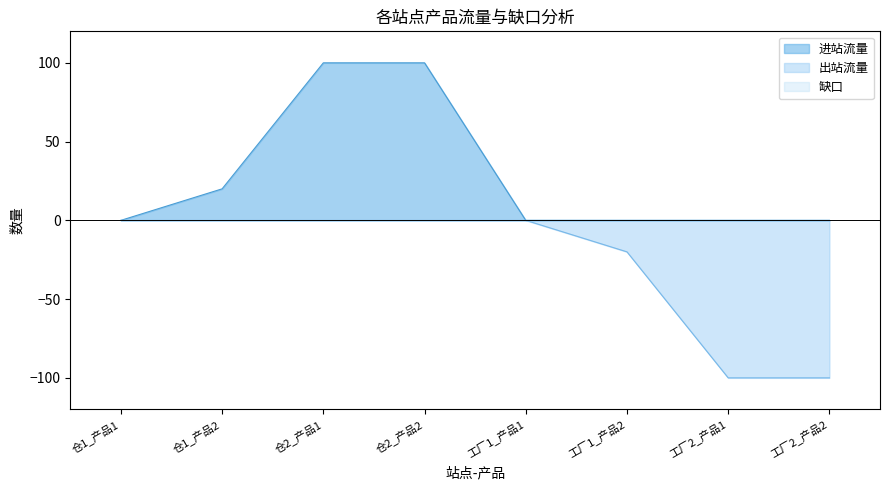

What is the average value of the 进站流量 series?

28